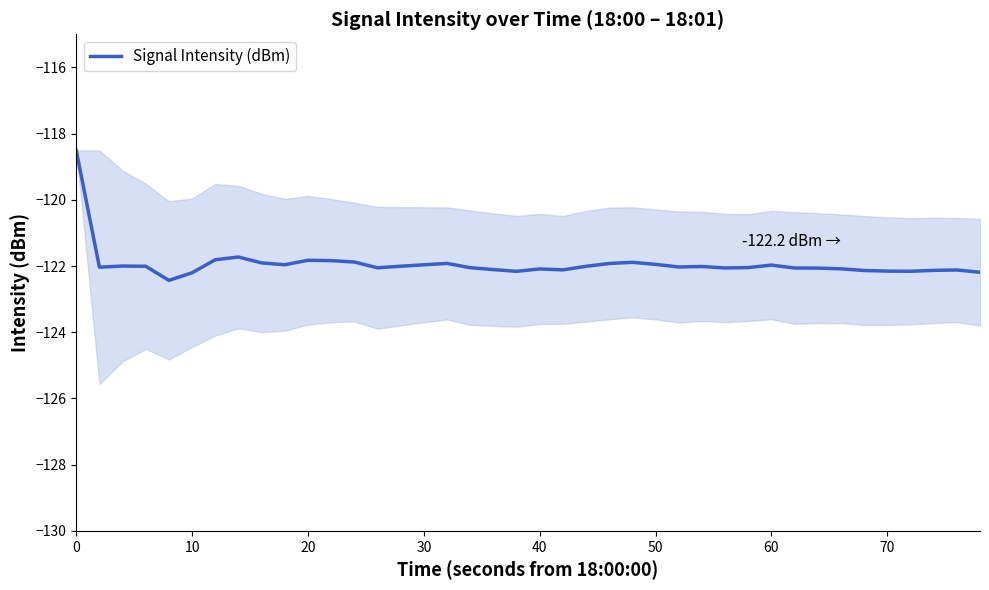

What is the maximum value for Signal Intensity (dBm)?

-118.5